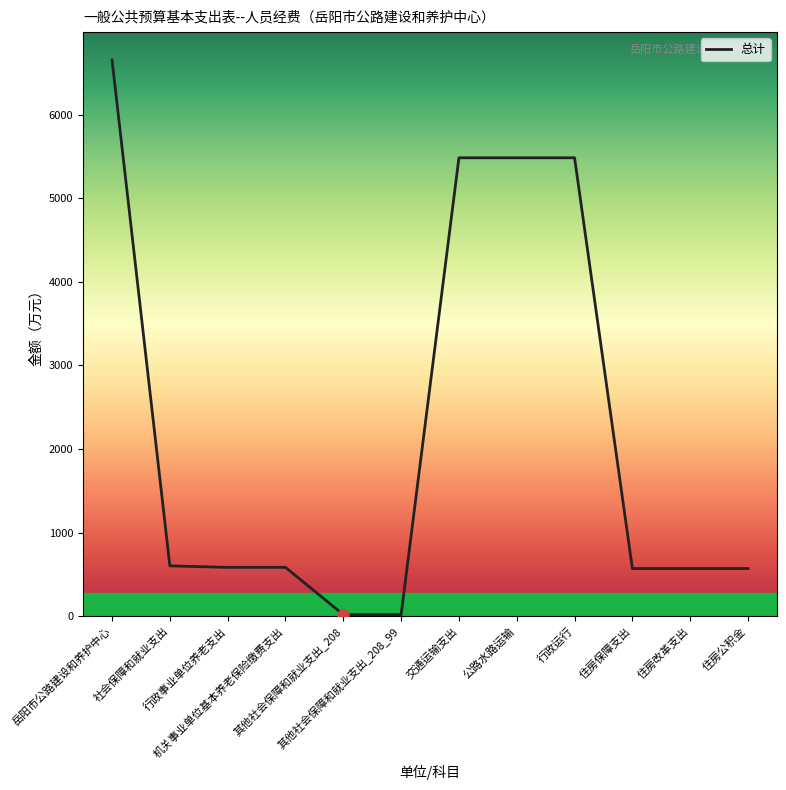

What is the difference between the maximum and minimum values?

6639.6